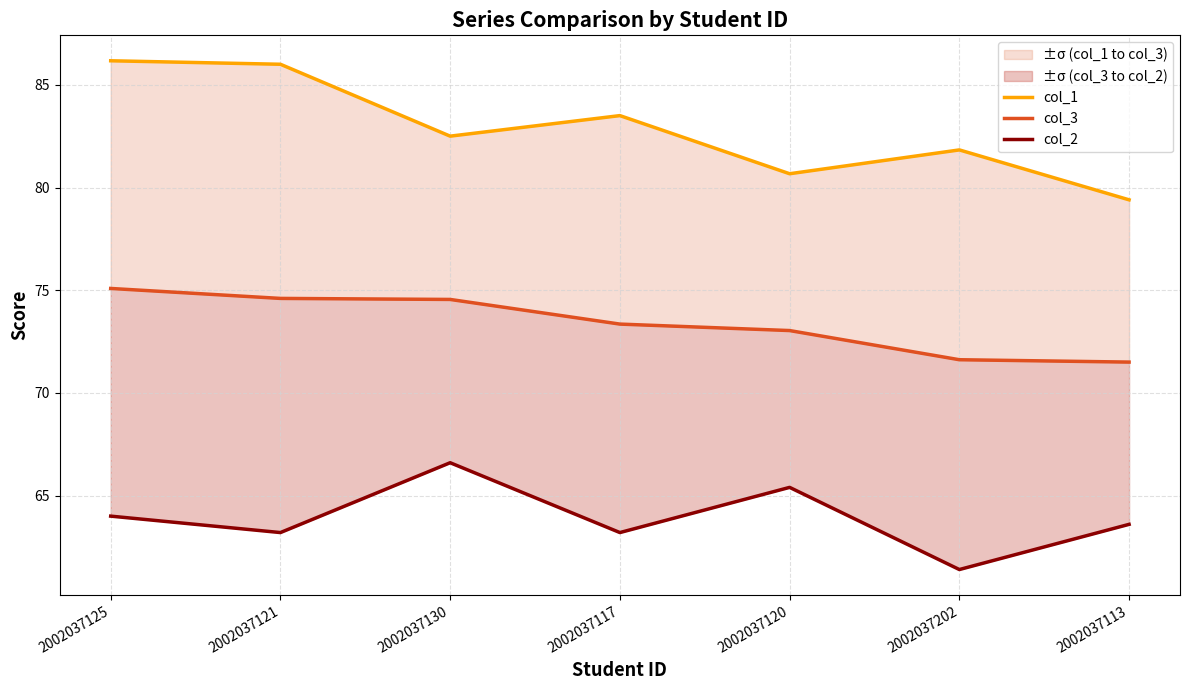

Where does the col_1 series first go above 82?

2002037125